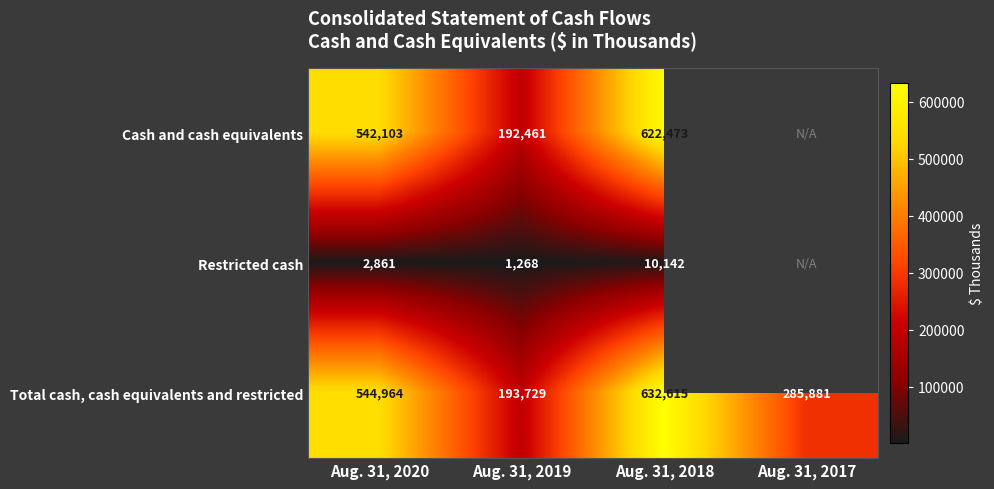

At which category is the sum across all series the highest?

Aug. 31, 2018